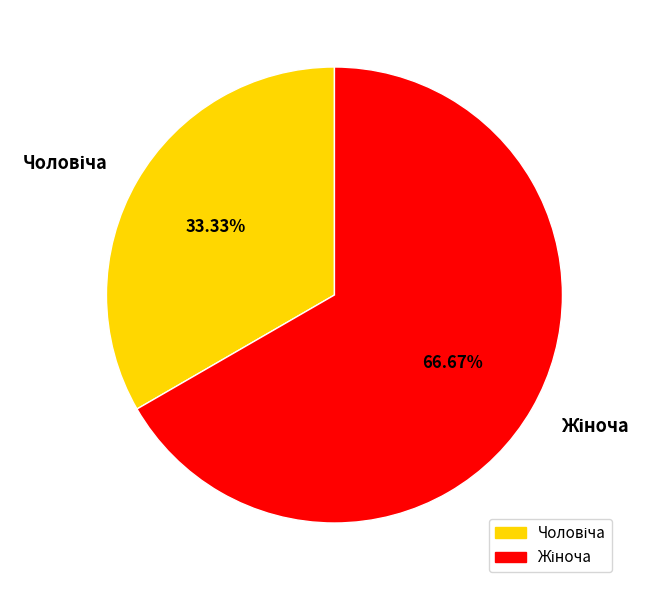

Is there any slice that represents more than half of the pie?

Yes